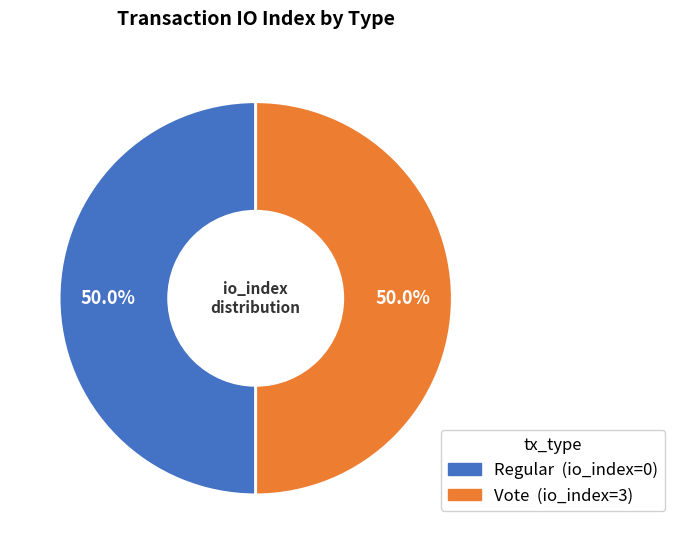

How many slices are in this pie chart?

2